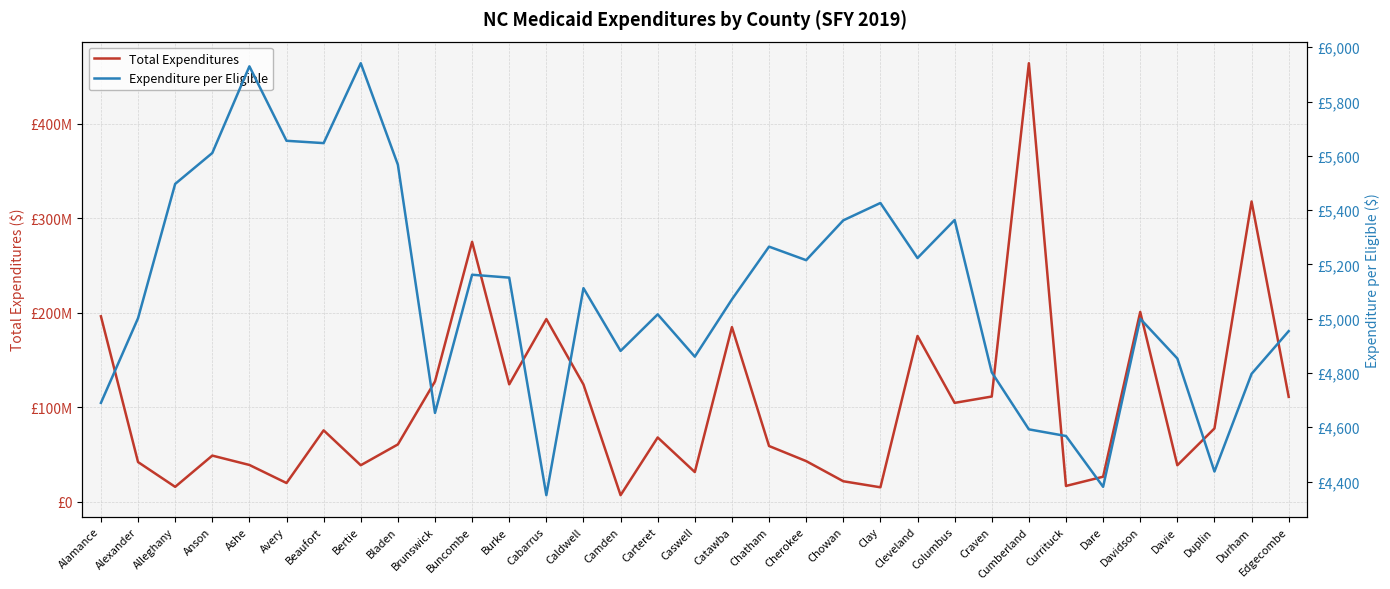

How many interior local peaks does the Total Expenditures series have?

10